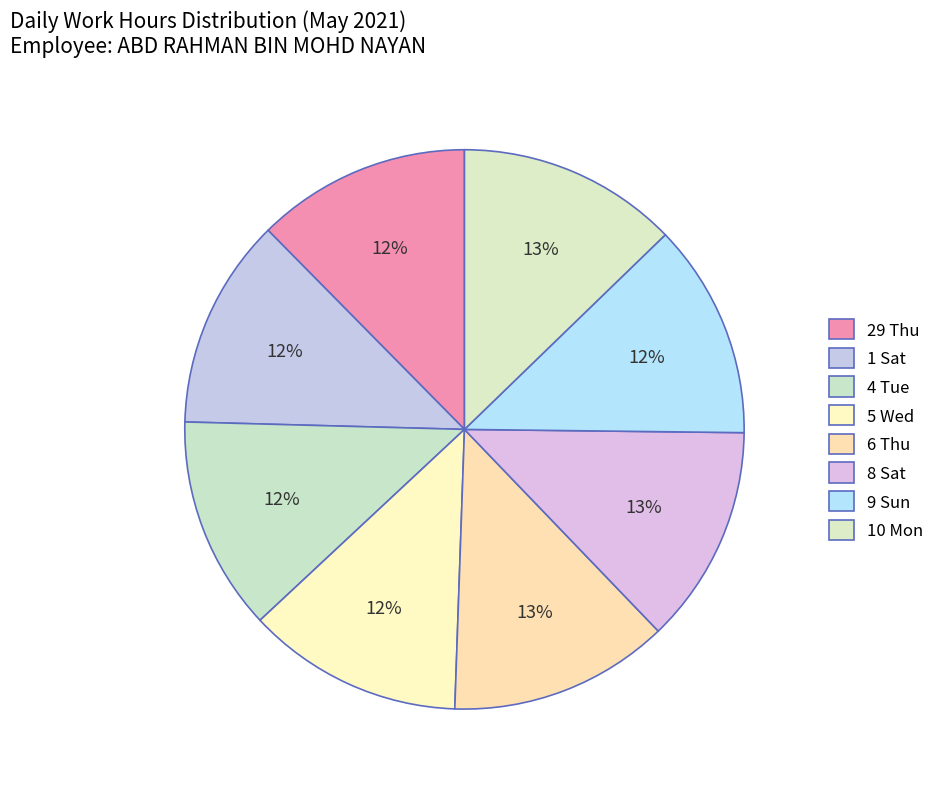

Which slice is the largest?

10 Mon